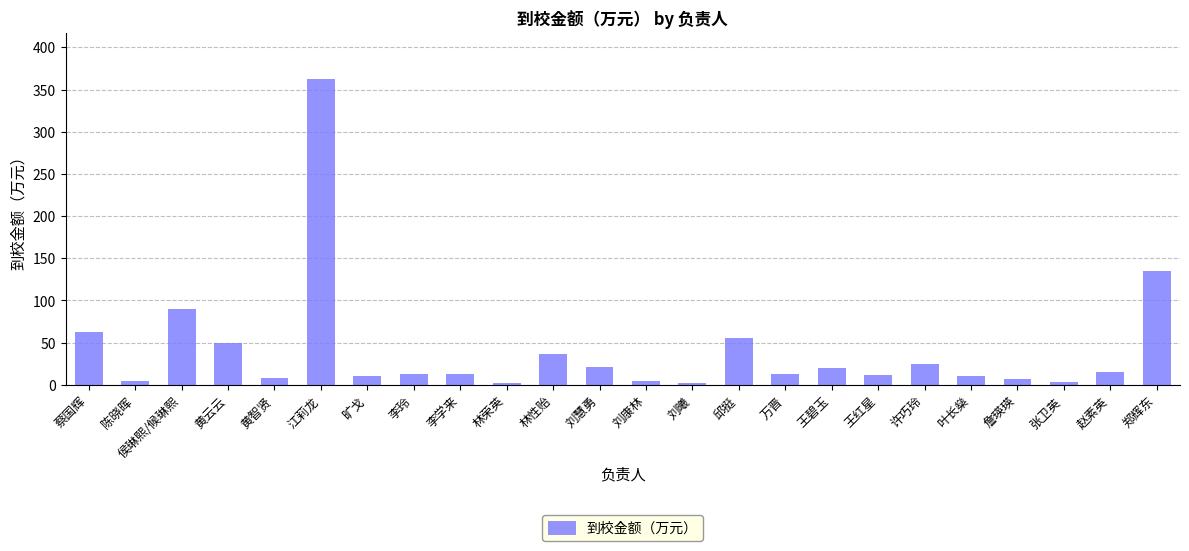

What is the maximum value shown in the chart?

363.0